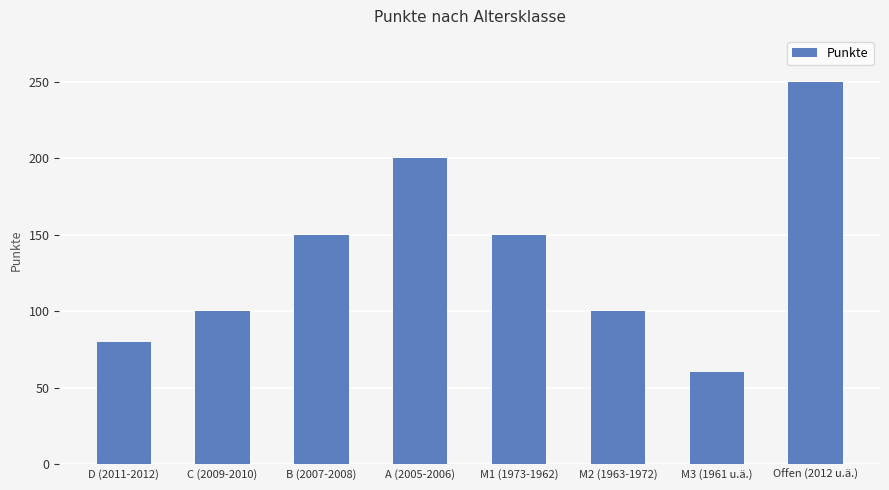

True or false: the data shows 60 at M3 (1961 u.ä.).

True